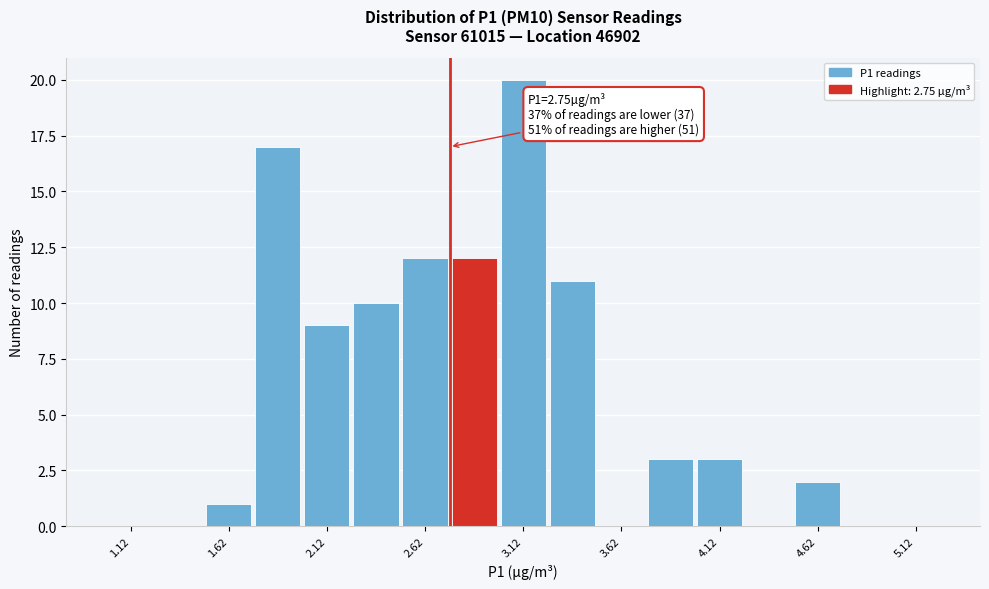

Which range on the x-axis has the tallest bar?

3.00 to 3.25